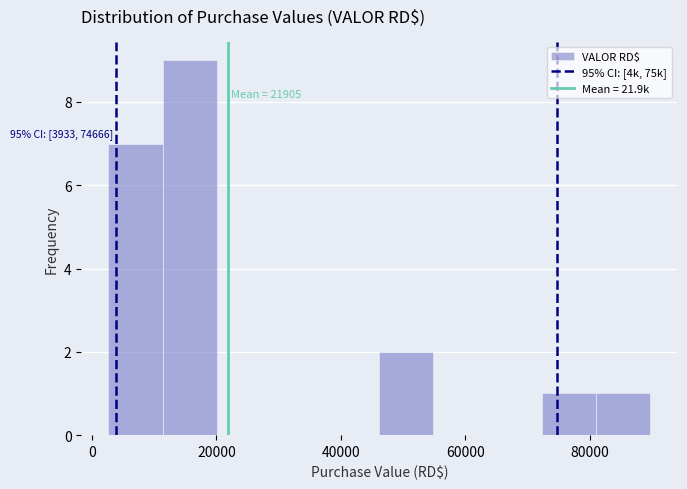

Which range on the x-axis has the tallest bar?

12000 to 20000